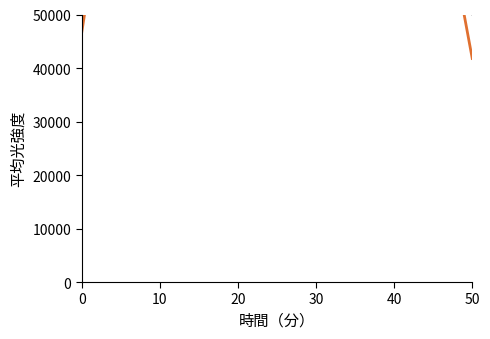

Where does the ROI1 series first go above 82628?

10